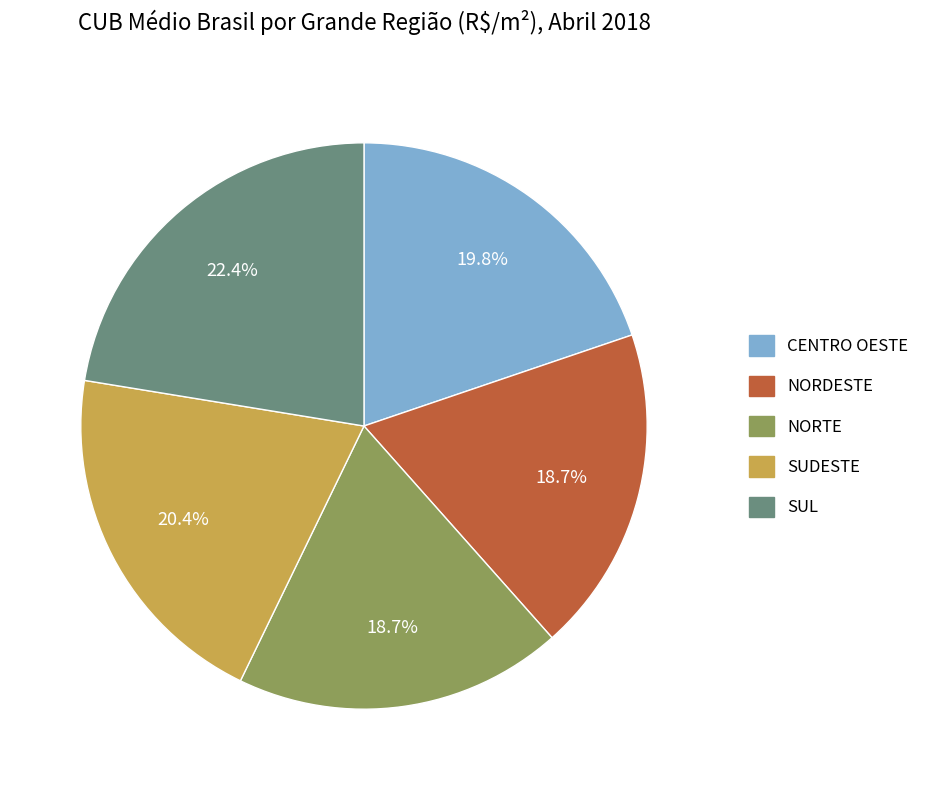

Is there a majority slice in this chart?

No